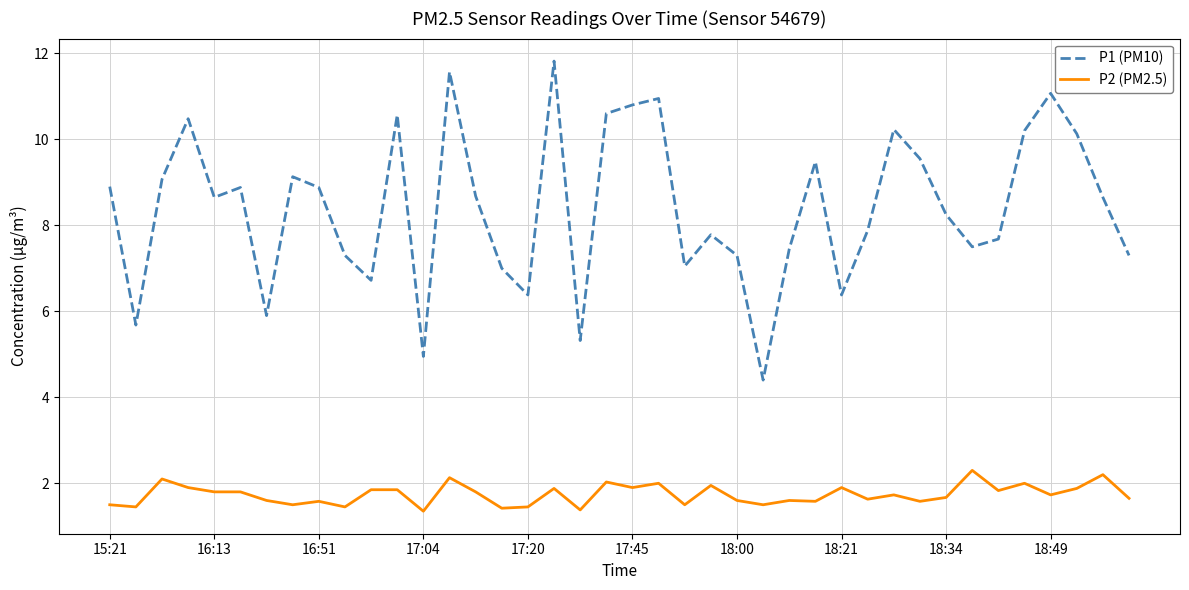

List the series in order of their overall mean, lowest first.

P2 (PM2.5), P1 (PM10)